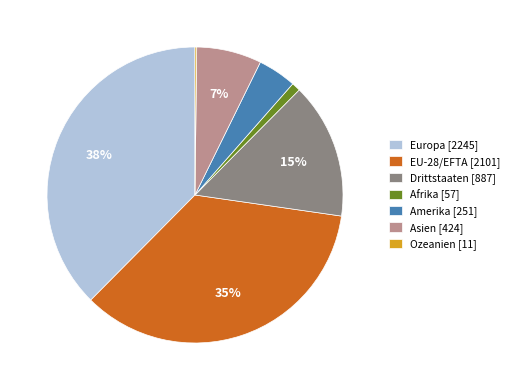

To the nearest percent, what is the difference between the Amerika and Asien slice percentages?

3%